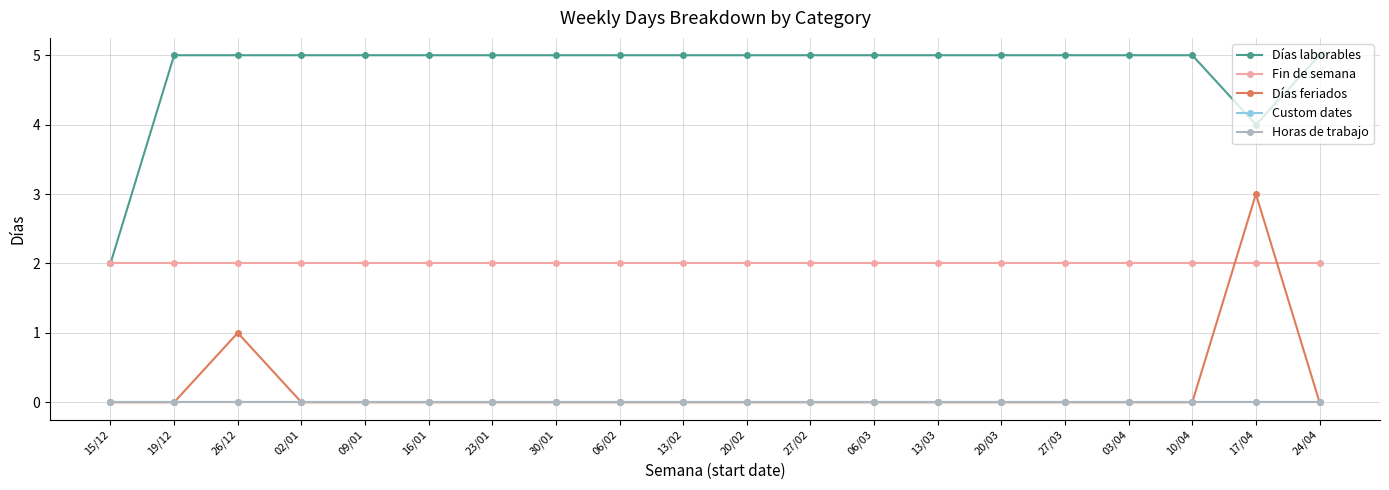

True or false: Días laborables has more than 0 interior local peaks.

False